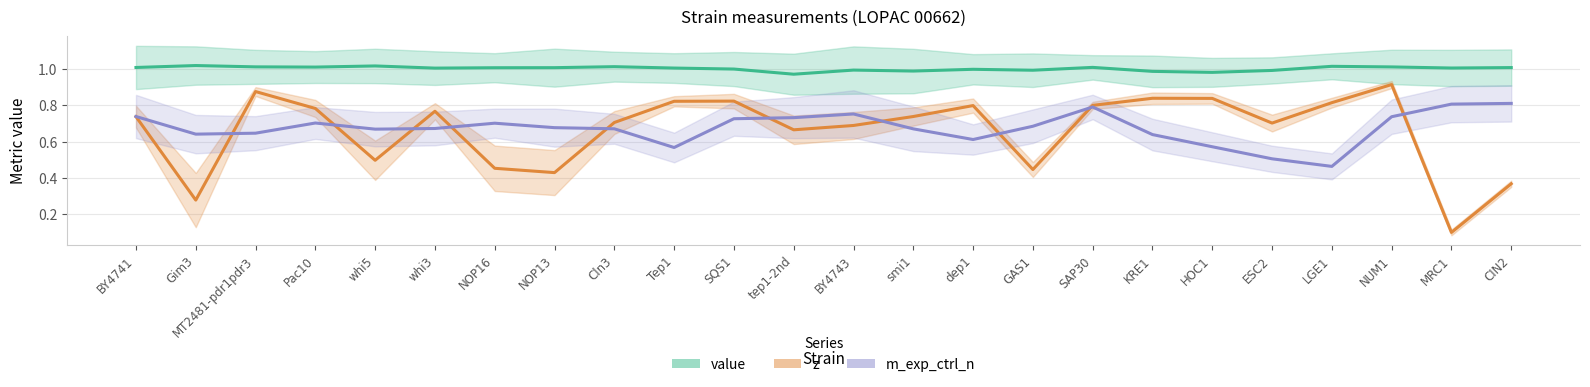

At how many categories does at least one series exceed 0?

24